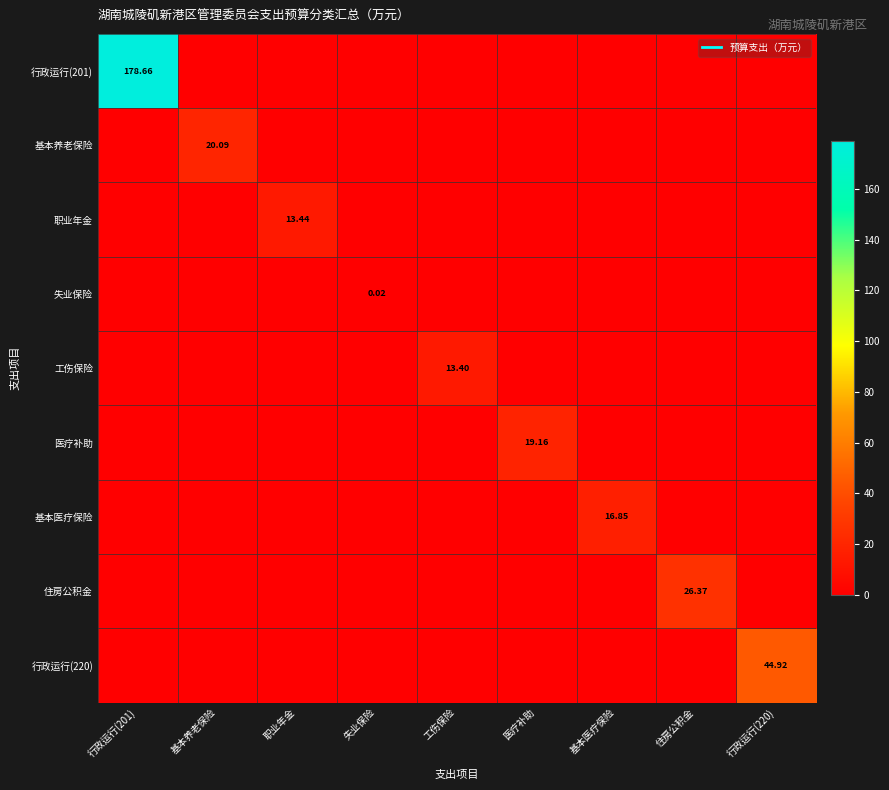

The value of 职业年金 at 基本医疗保险 is 0.0. True or false?

True